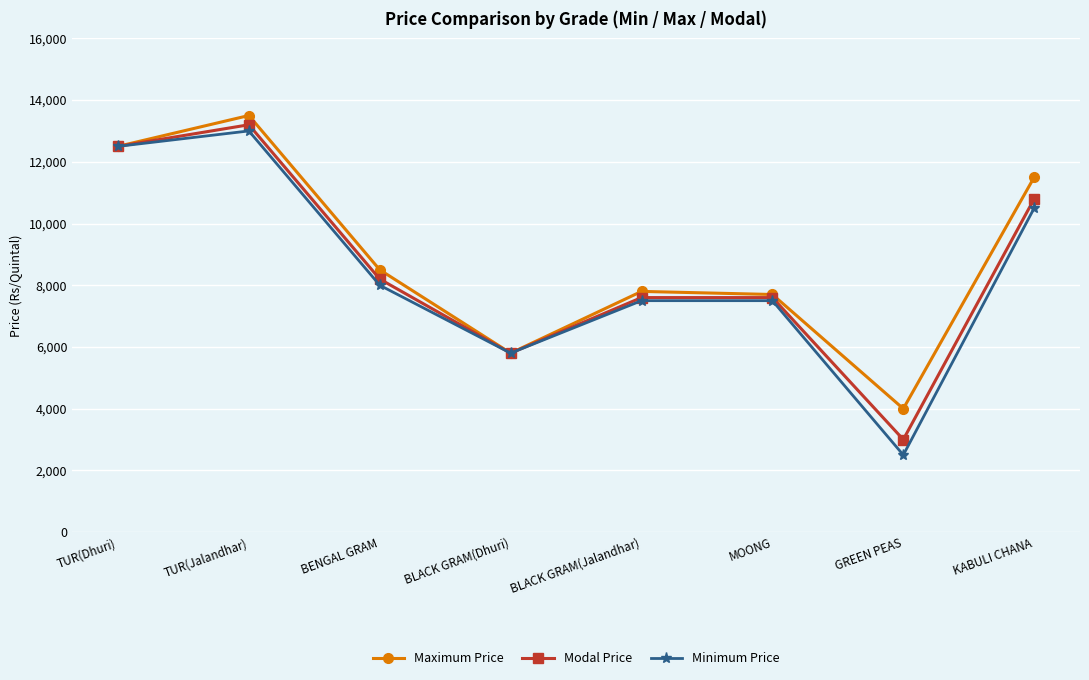

True or false: Minimum Price has a value of 13000 at TUR(Jalandhar).

True